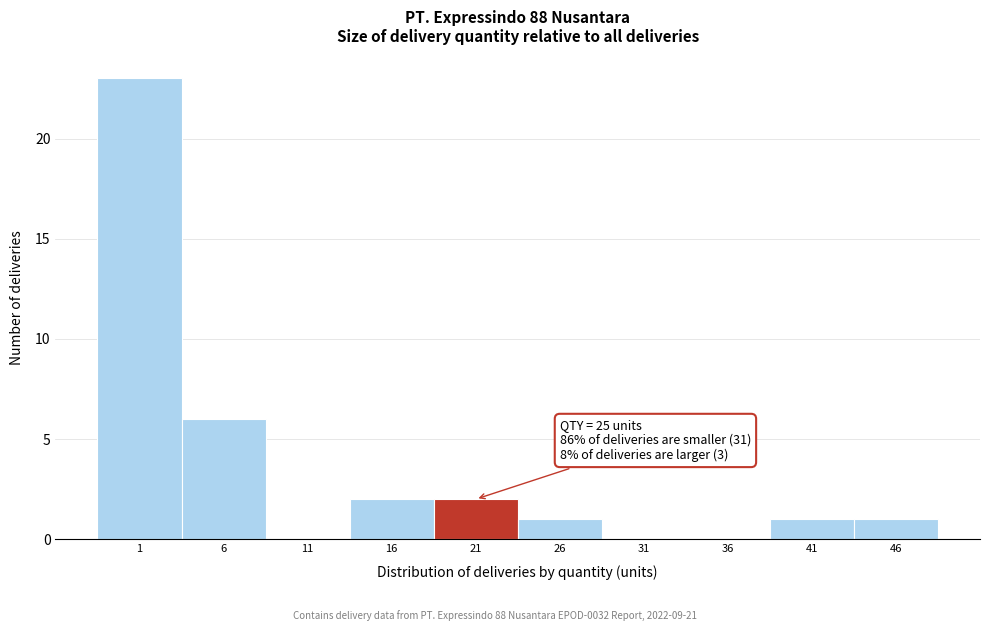

Reading left to right, list all the values displayed in this chart.

1=23	6=6	11=0	16=2	21=2	26=1	31=0	36=0	41=1	46=1